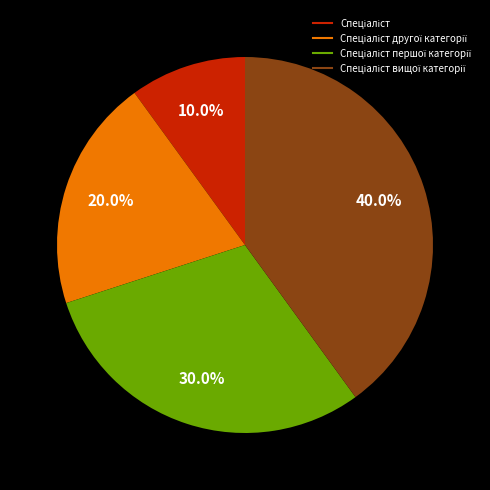

Does any single category account for the majority?

No